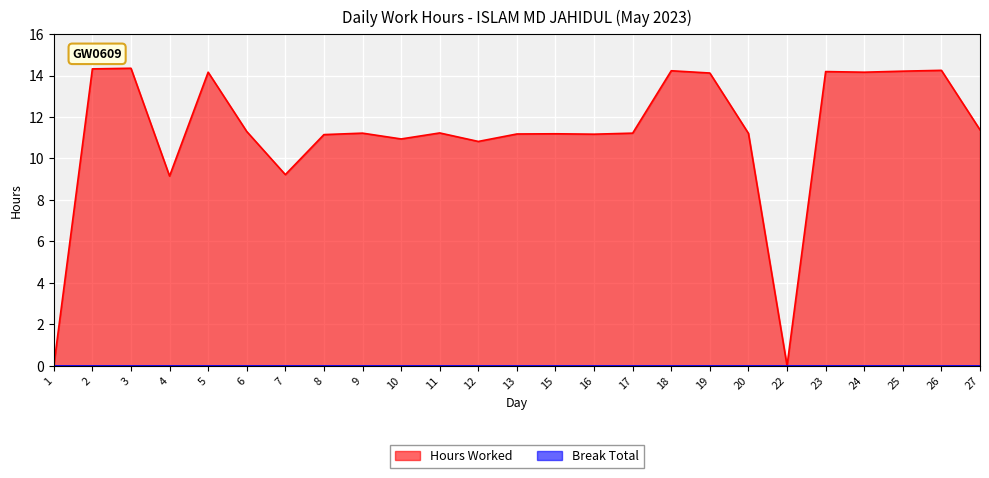

Reading right to left, list all the values displayed in this chart.

11.4	14.2	14.2	14.2	14.2	0.0	11.2	14.1	14.2	11.2	11.2	11.2	11.2	10.8	11.2	10.9	11.2	11.2	9.2	11.3	14.2	9.2	14.3	14.3	0.0